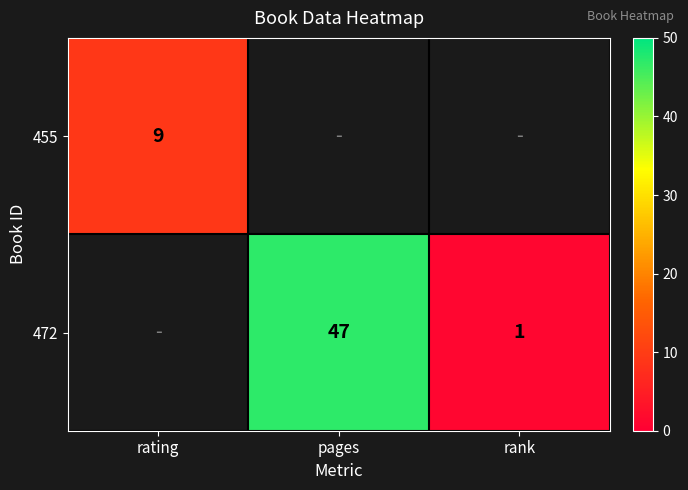

What is the sum of the 472 values at rank and pages?

48